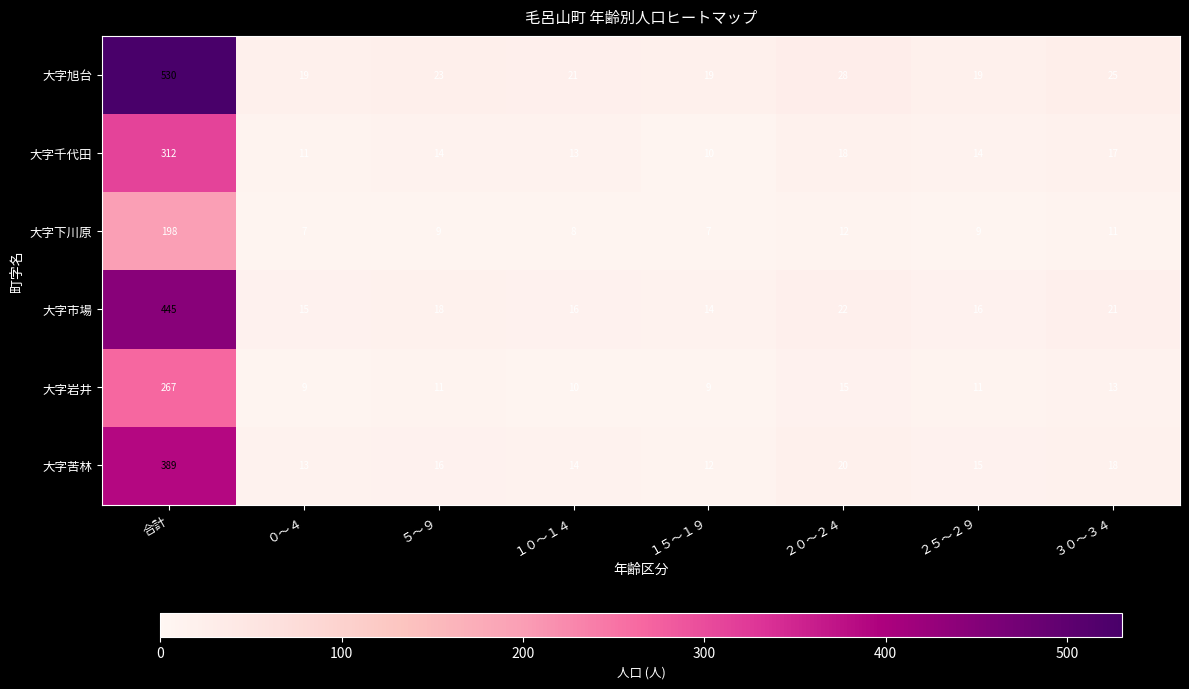

What is the difference between the highest and lowest values at ３０～３４?

14